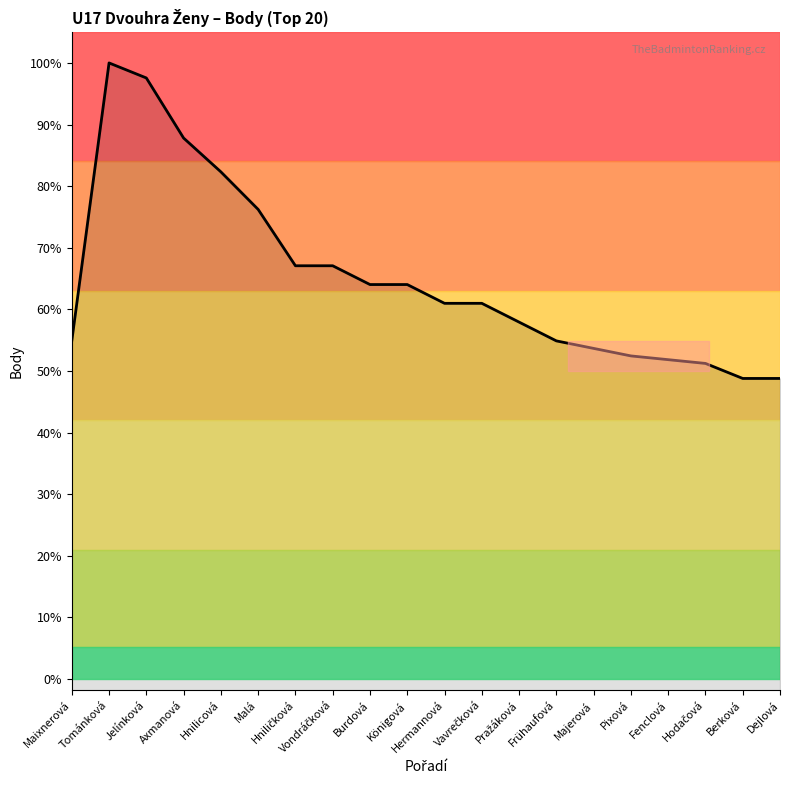

List the labels in order of value, largest first.

Tománková, Jelínková, Axmanová, Hnilicová, Malá, Hniličková, Vondráčková, Burdová, Königová, Hermannová, Vavrečková, Pražáková, Maixnerová, Frühaufová, Majerová, Pixová, Fenclová, Hodačová, Berková, Dejlová